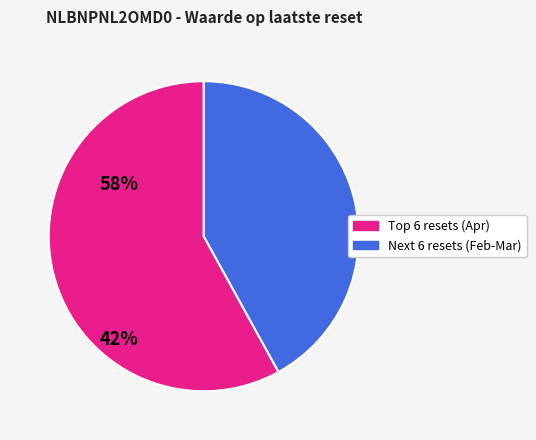

Is there a majority slice in this chart?

Yes